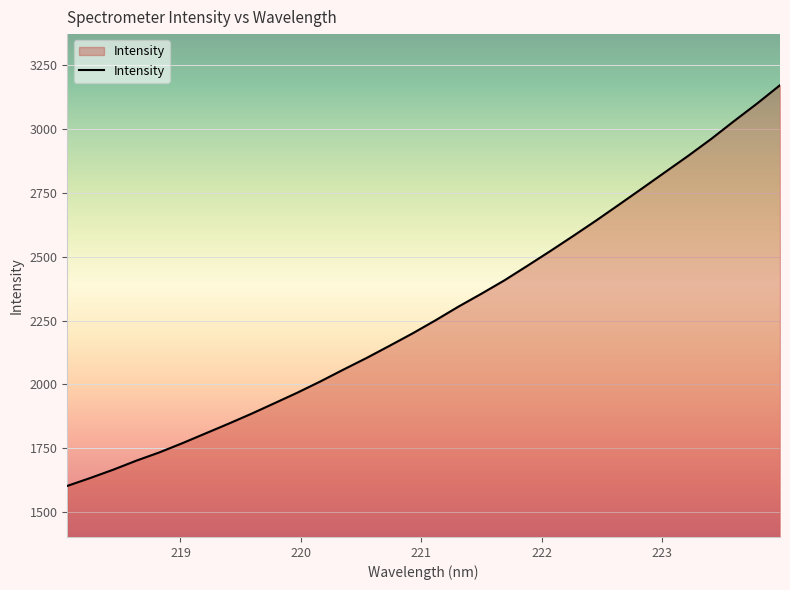

What is the difference between the maximum and minimum values?

1568.9